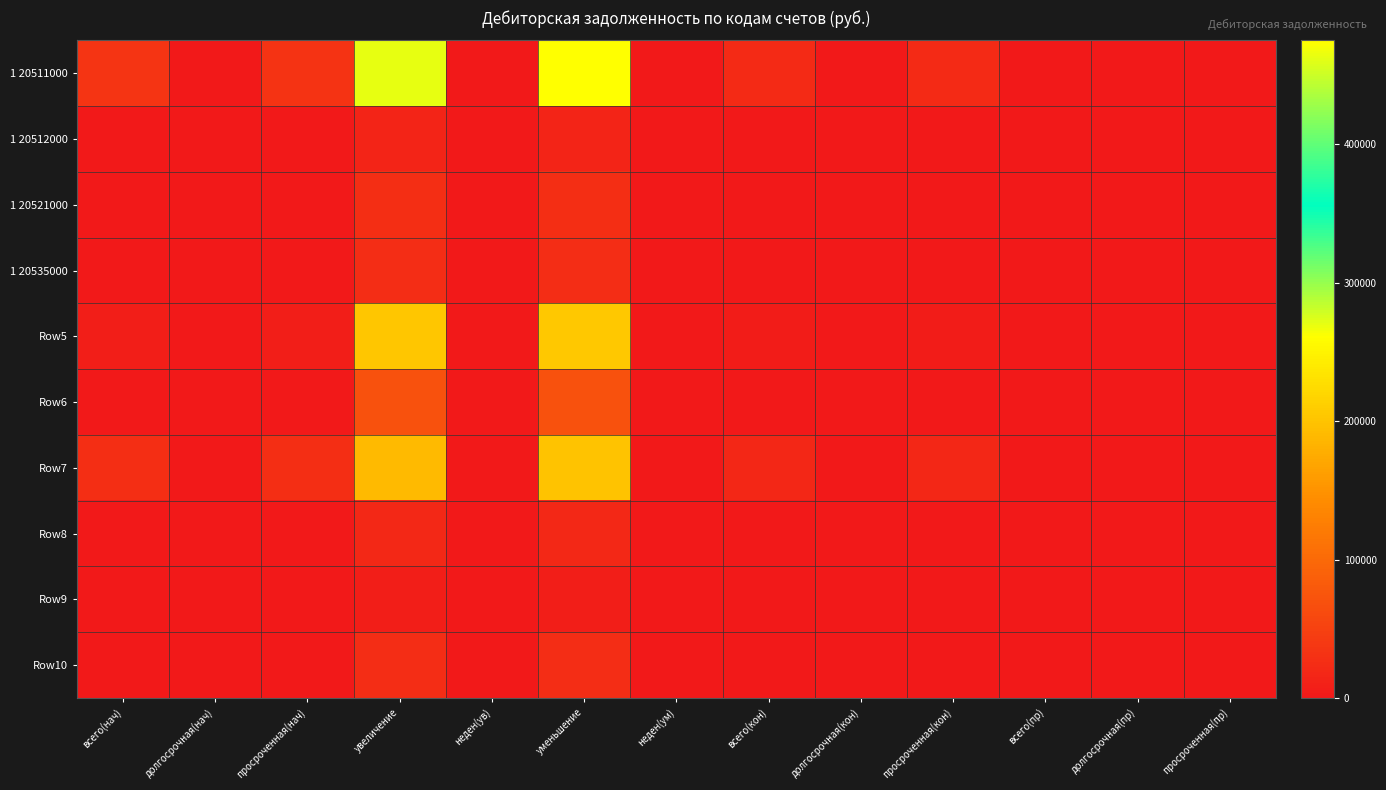

List the series in order of their peak value, lowest first.

Row9, 1 20512000, Row8, 1 20535000, Row10, 1 20521000, Row6, Row7, Row5, 1 20511000